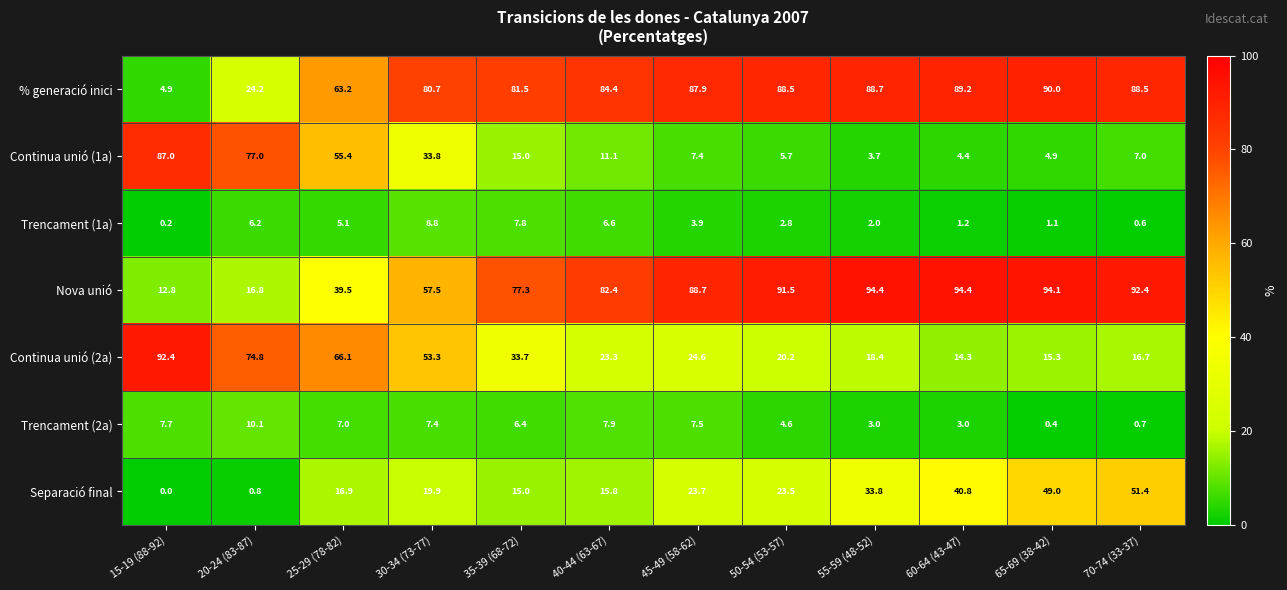

What is the maximum value for Separació final?

51.4